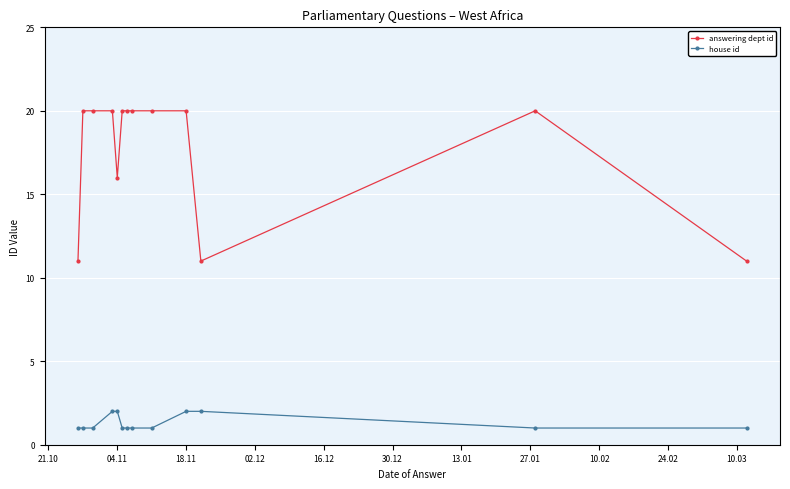

What is the greatest value displayed?

20